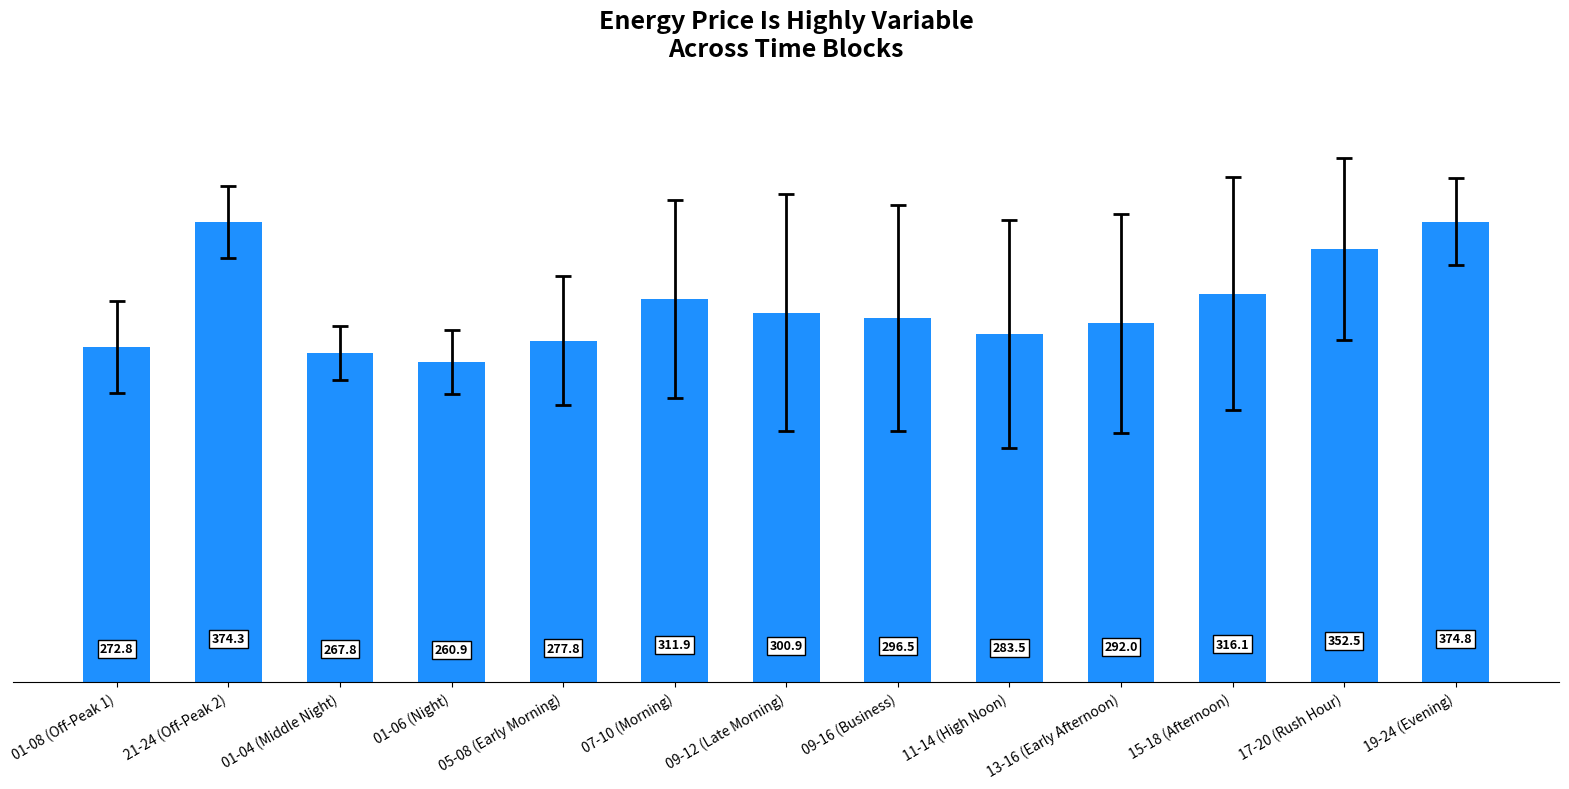

What is the greatest value displayed?

374.8